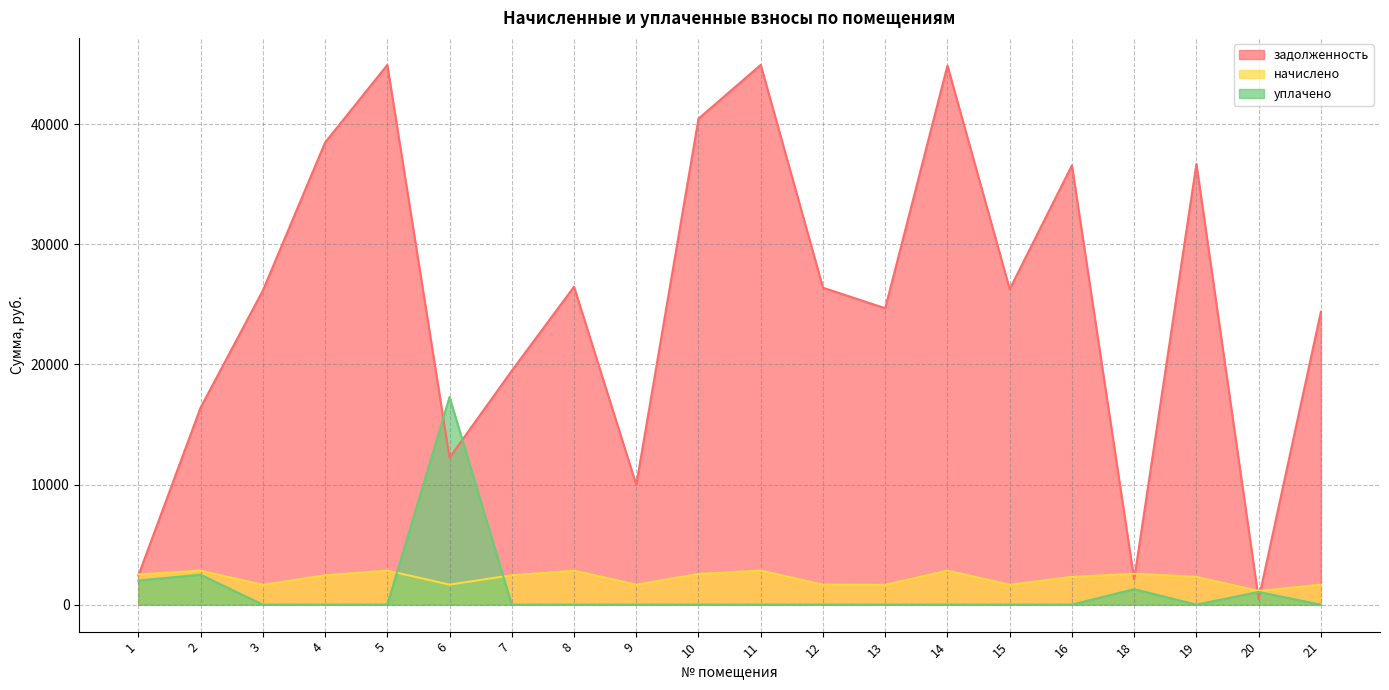

What value does the задолженность series have at 18?

2105.8